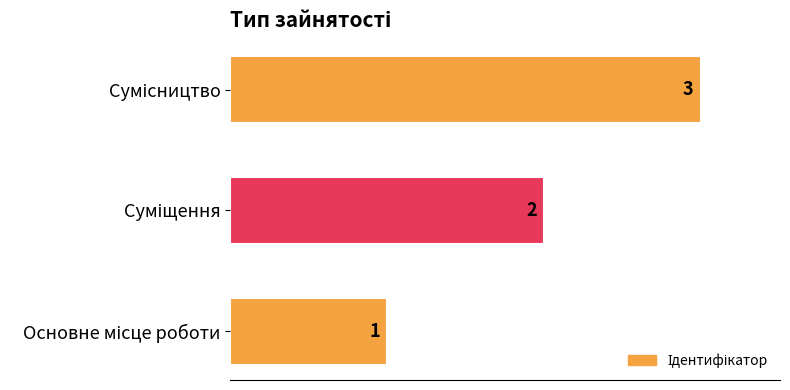

How many values are between 1 and 3?

3